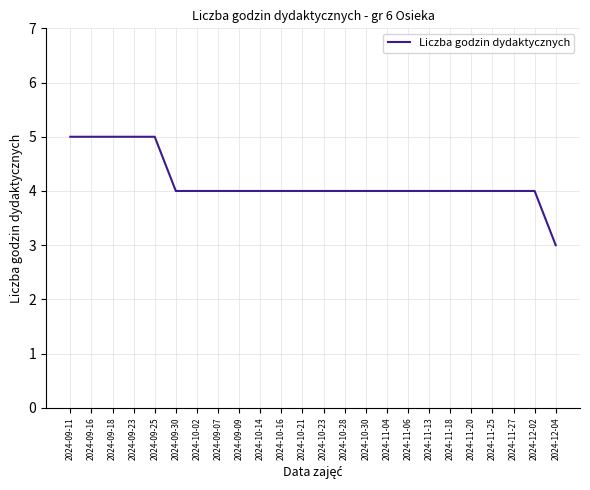

How many values are between 4 and 5?

23